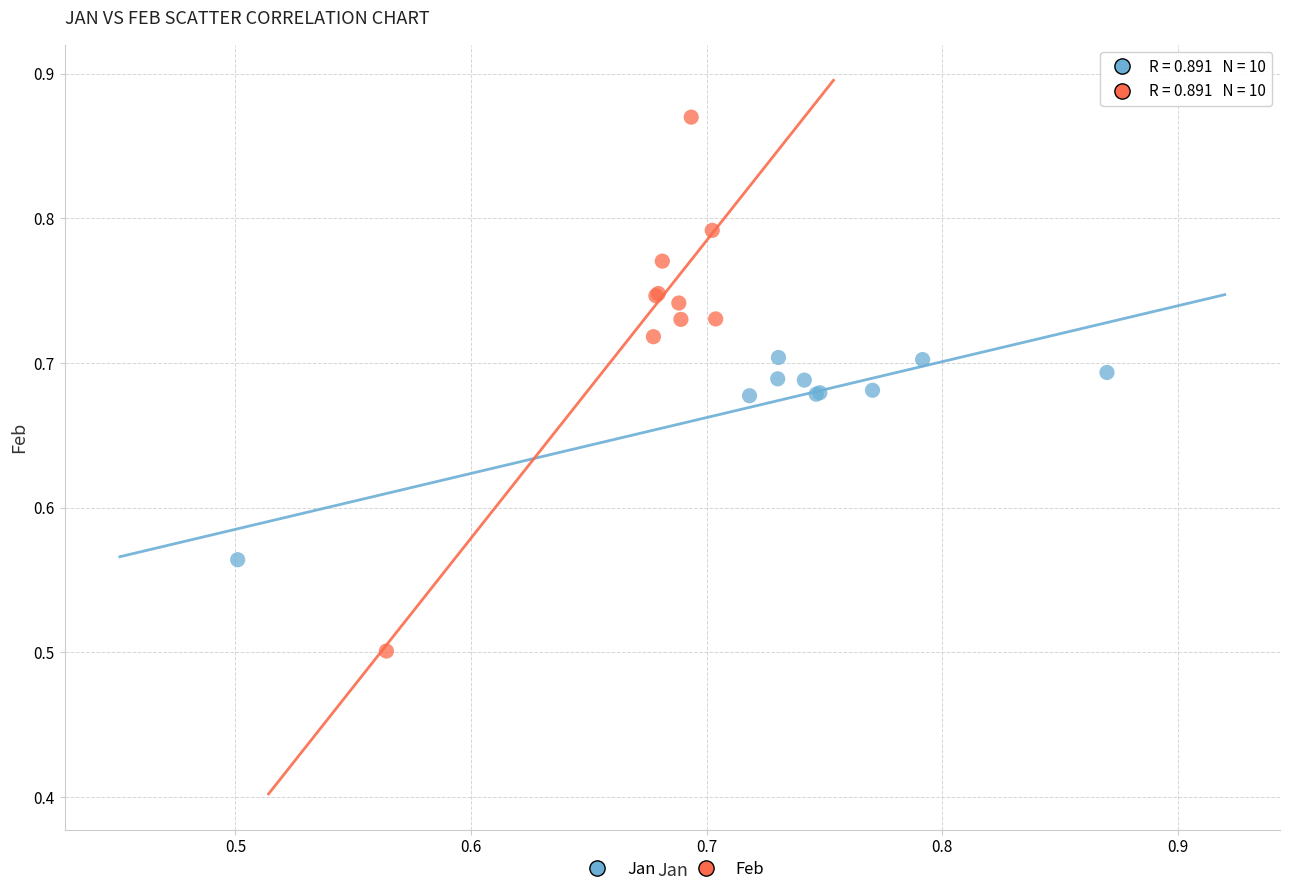

Which series contains the lowest Y value?

Feb